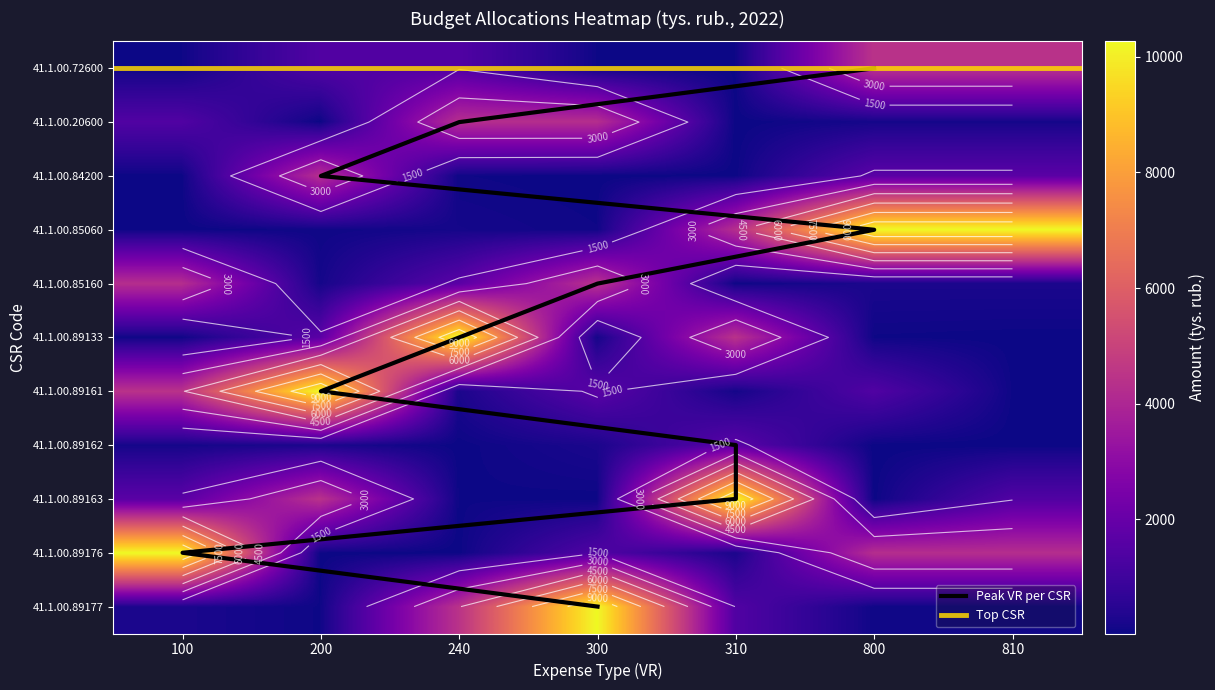

The value of 240 at 41.1.00.89163 is 104.6. True or false?

False